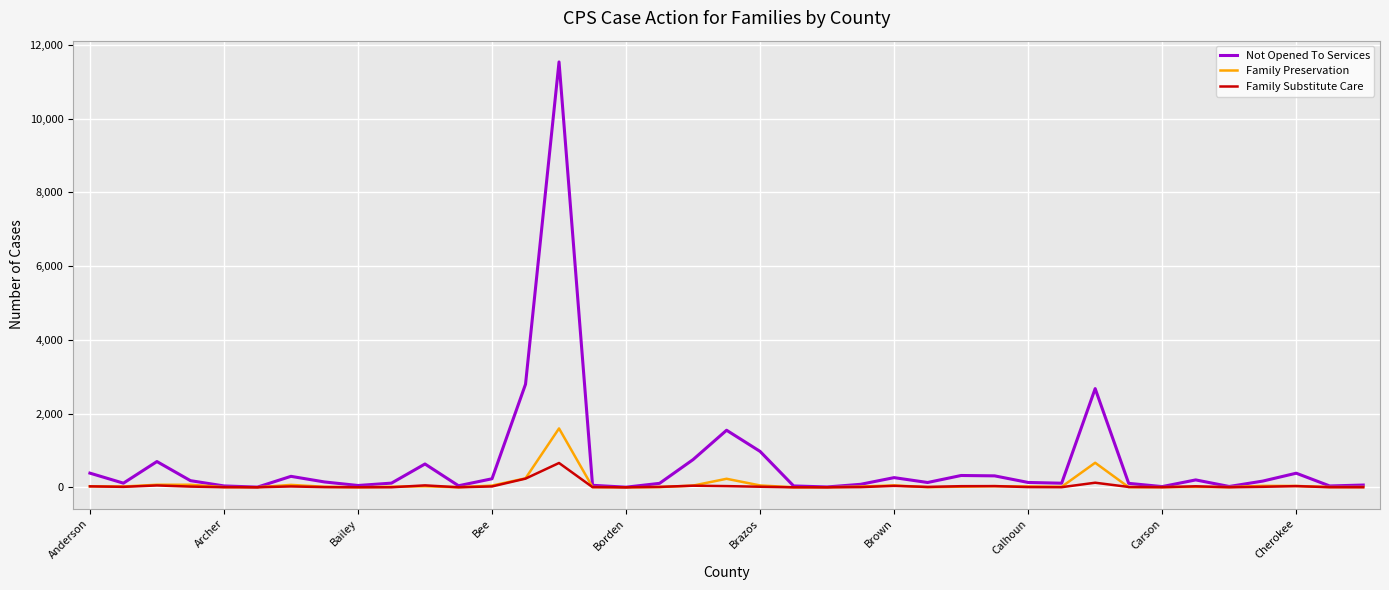

List the series in order of their peak value, lowest first.

Family Substitute Care, Family Preservation, Not Opened To Services